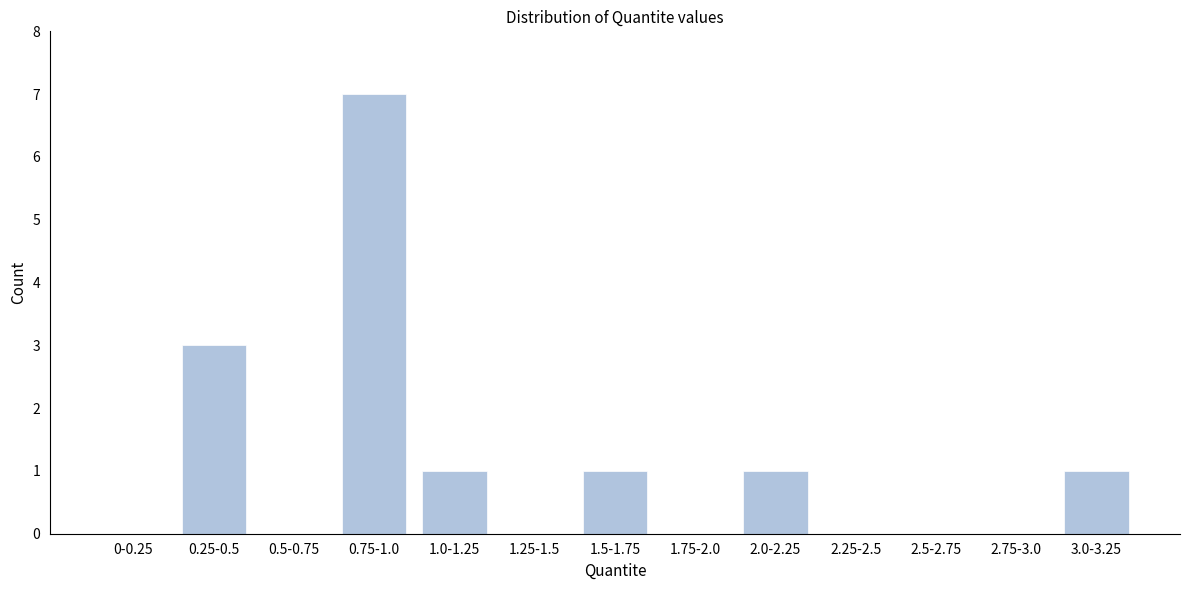

Reading right to left, transcribe all the data shown in this chart.

3.0-3.25=1	2.75-3.0=0	2.5-2.75=0	2.25-2.5=0	2.0-2.25=1	1.75-2.0=0	1.5-1.75=1	1.25-1.5=0	1.0-1.25=1	0.75-1.0=7	0.5-0.75=0	0.25-0.5=3	0-0.25=0